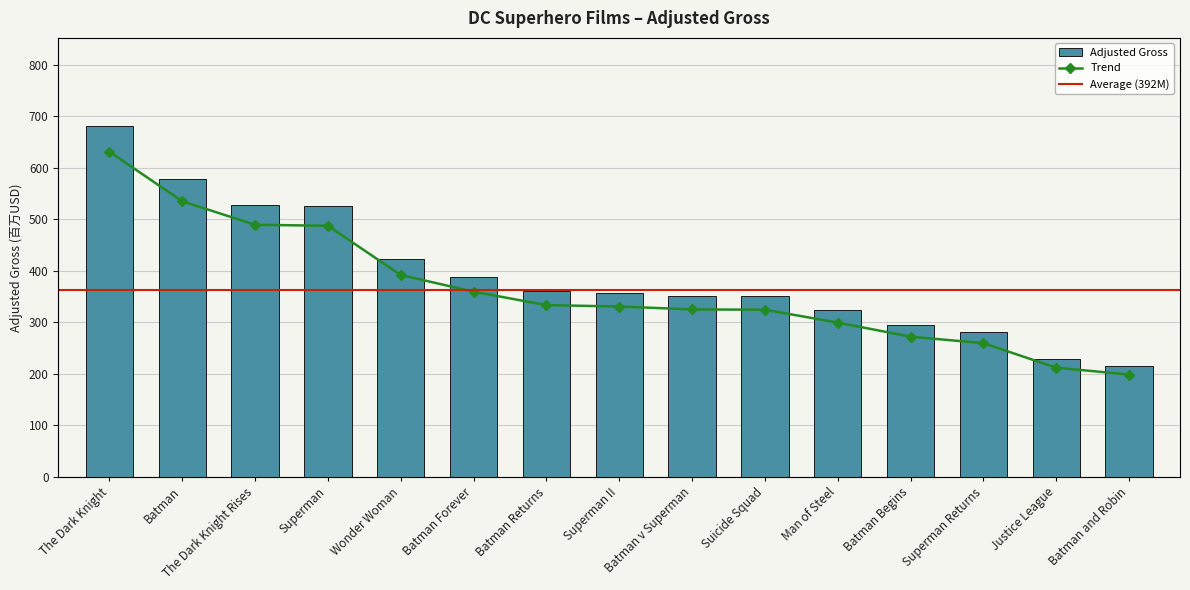

Are the bars grouped side by side (vs. stacked)?

No